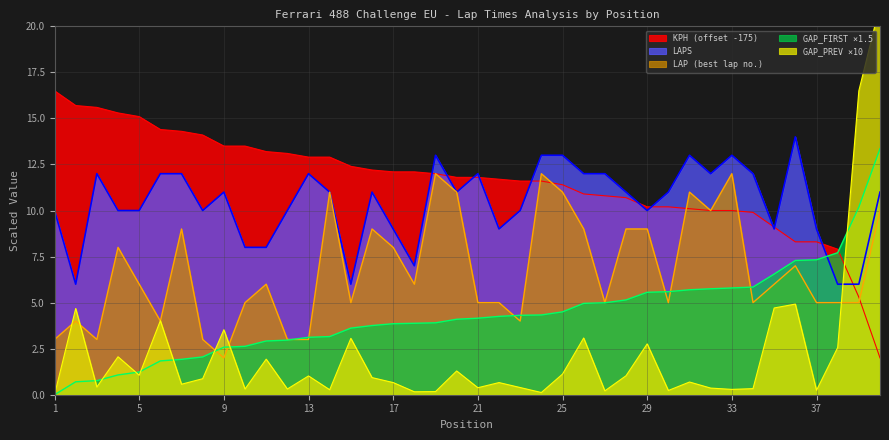

What is the difference between the maximum and minimum values in the GAP_PREVIOUS_sec series?

21.2